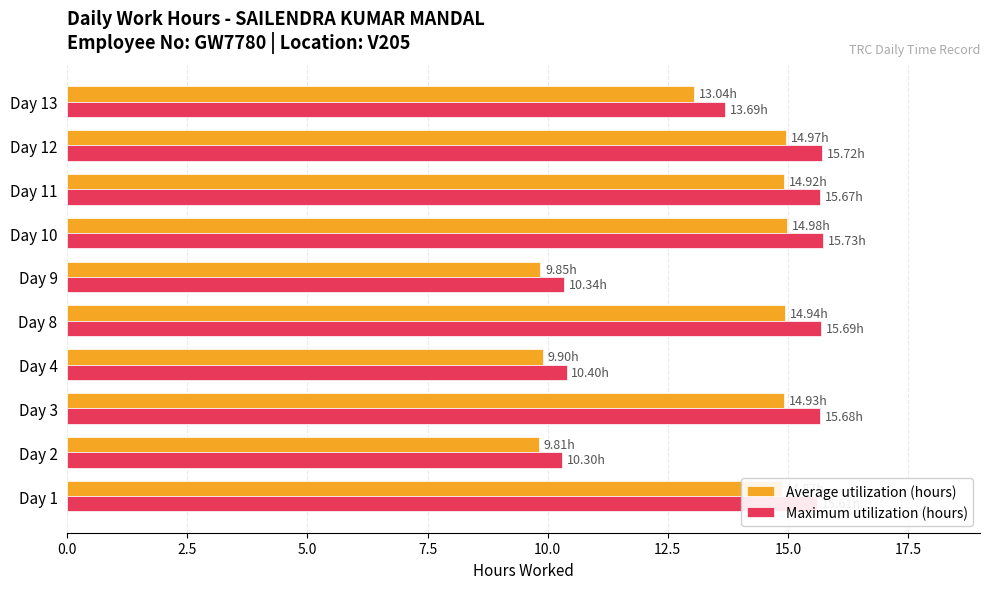

What is the difference between the highest and lowest values at Day 9?

0.5